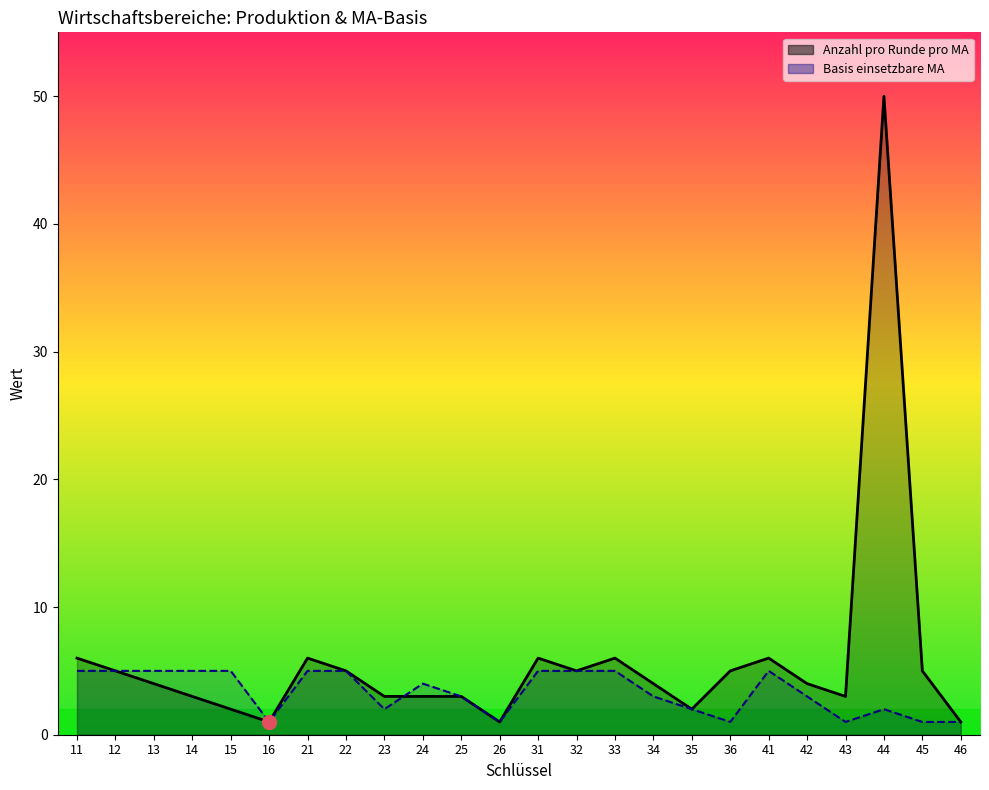

Is it true that Anzahl pro Runde pro MA equals 5 at 12?

True